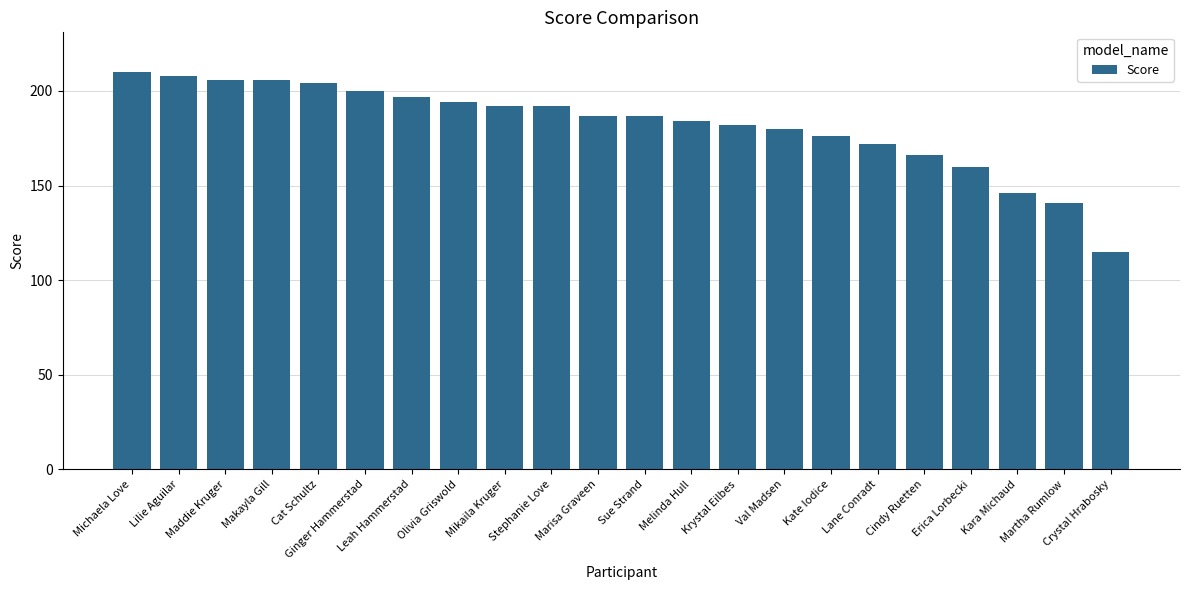

Count the number of categories in the chart.

22